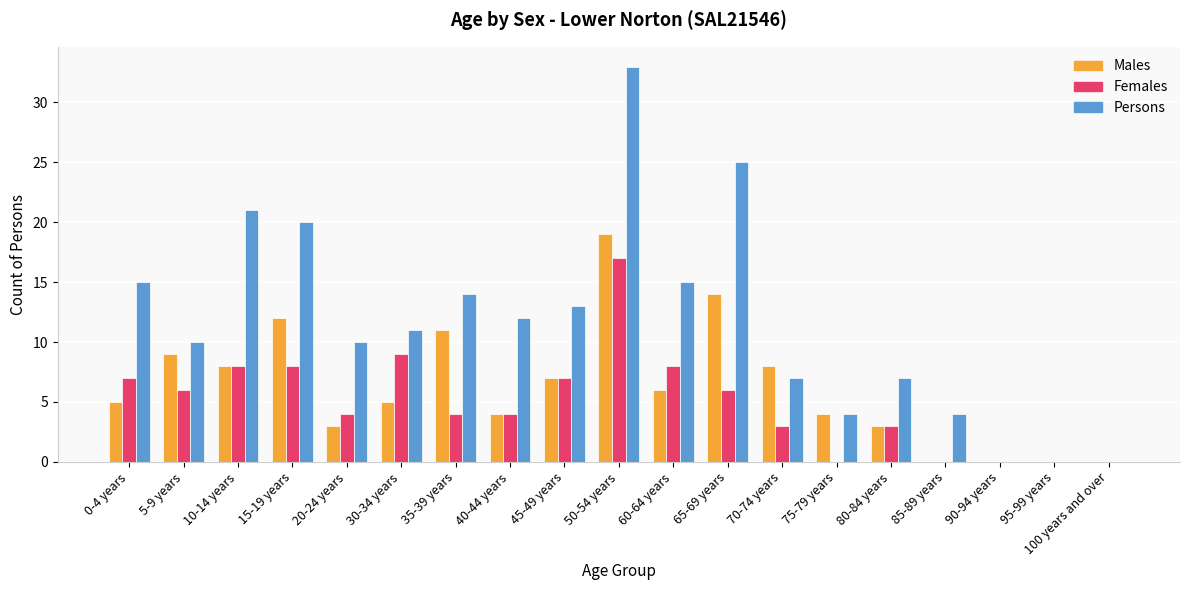

Reading left to right, list all the values displayed in this chart.

Males: 0-4 years=5	5-9 years=9	10-14 years=8	15-19 years=12	20-24 years=3	30-34 years=5	35-39 years=11	40-44 years=4	45-49 years=7	50-54 years=19	60-64 years=6	65-69 years=14	70-74 years=8	75-79 years=4	80-84 years=3	85-89 years=0	90-94 years=0	95-99 years=0	100 years and over=0
Females: 0-4 years=7	5-9 years=6	10-14 years=8	15-19 years=8	20-24 years=4	30-34 years=9	35-39 years=4	40-44 years=4	45-49 years=7	50-54 years=17	60-64 years=8	65-69 years=6	70-74 years=3	75-79 years=0	80-84 years=3	85-89 years=0	90-94 years=0	95-99 years=0	100 years and over=0
Persons: 0-4 years=15	5-9 years=10	10-14 years=21	15-19 years=20	20-24 years=10	30-34 years=11	35-39 years=14	40-44 years=12	45-49 years=13	50-54 years=33	60-64 years=15	65-69 years=25	70-74 years=7	75-79 years=4	80-84 years=7	85-89 years=4	90-94 years=0	95-99 years=0	100 years and over=0